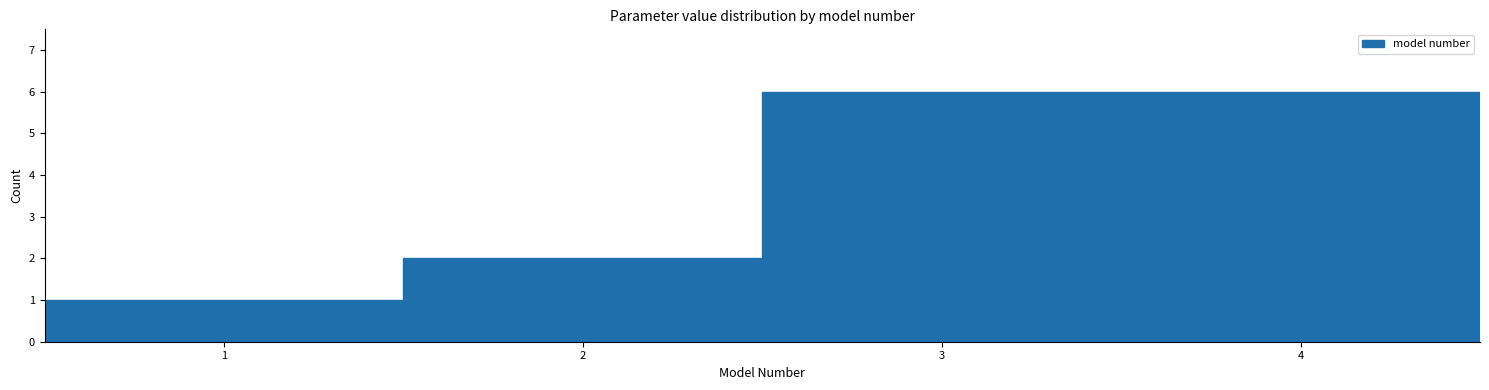

Reading left to right, transcribe this chart: for each bar, give the range it covers on the x-axis and its height. The values are not printed on the chart, so give them approximately, as read against the axis.

0.5 to 1.5: 1
1.5 to 2.5: 2
2.5 to 3.5: 6
3.5 to 4.5: 6